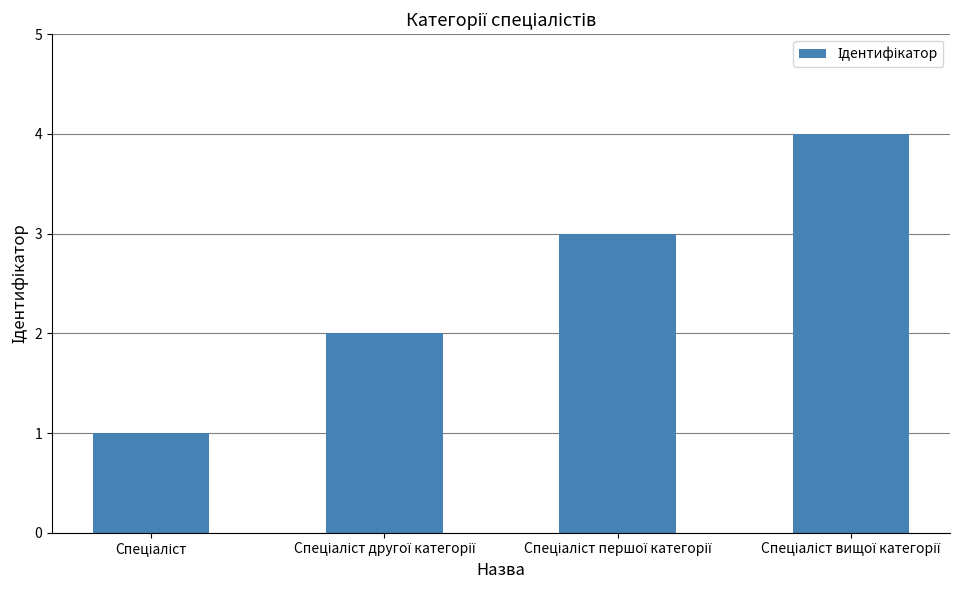

What is the difference between the maximum and minimum values?

3